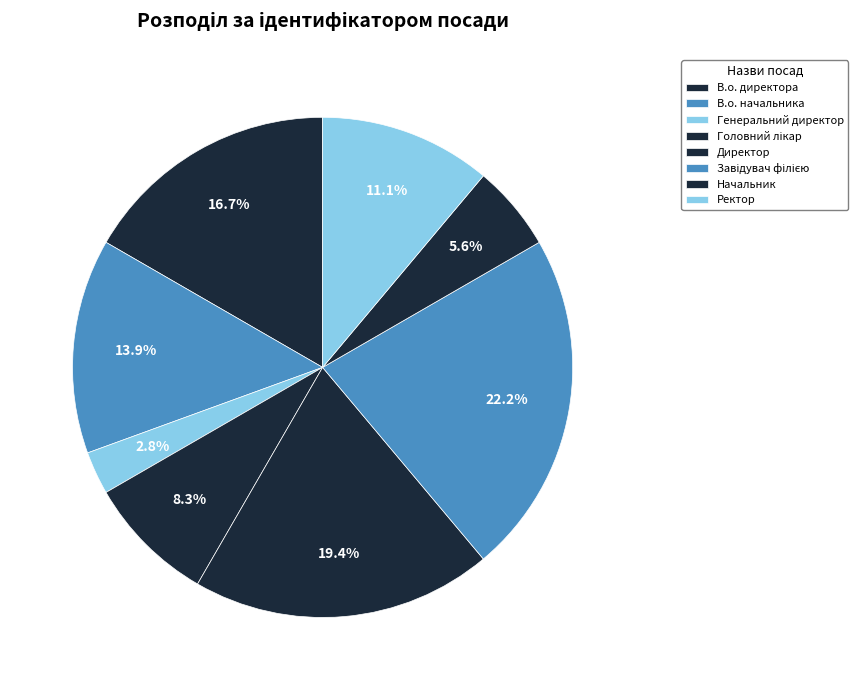

To the nearest percent, what is the difference between the largest and smallest slice percentages?

19%